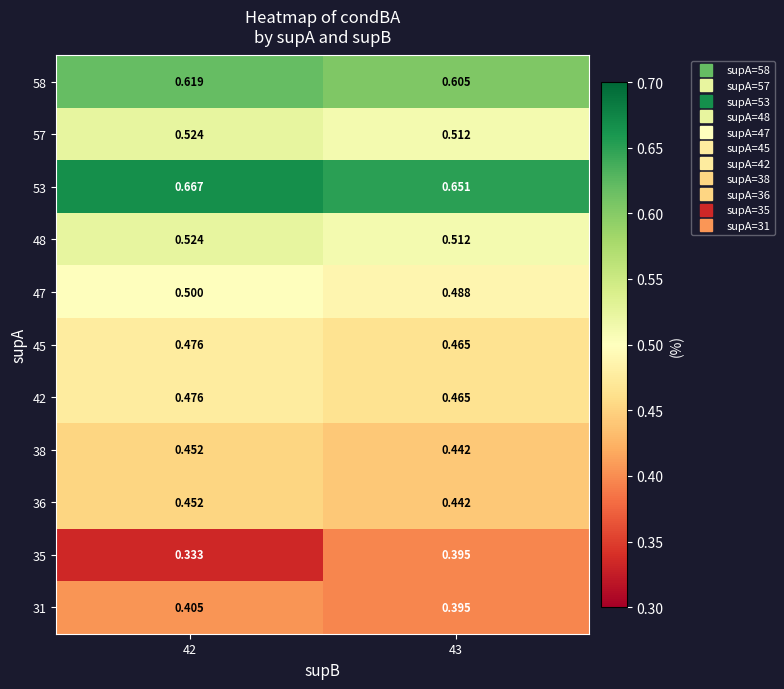

What is the total value across all series at 42?

5.4